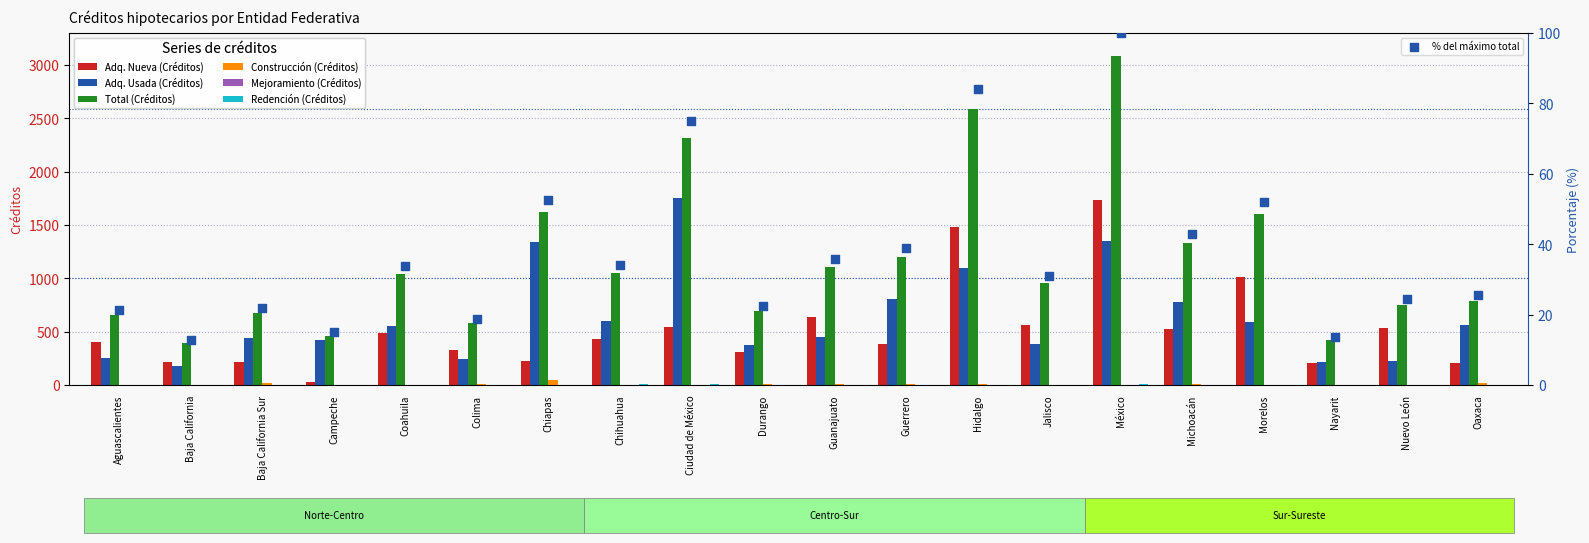

At how many categories does at least one series exceed 600?

16